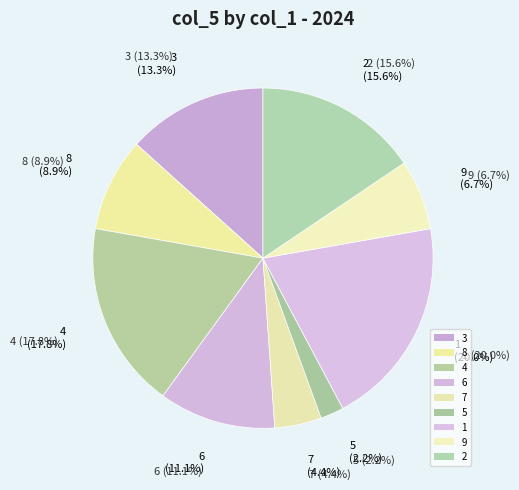

True or false: 7 accounts for 4% of the total.

True